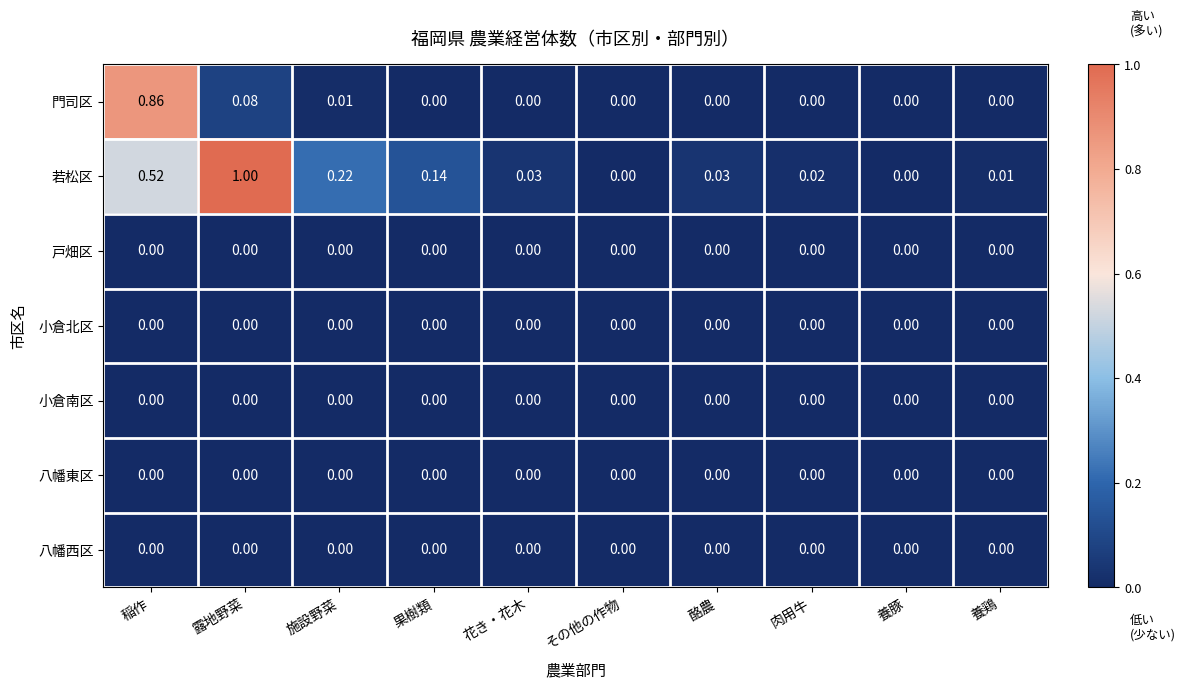

At which category does the chart reach its peak across all series?

露地野菜